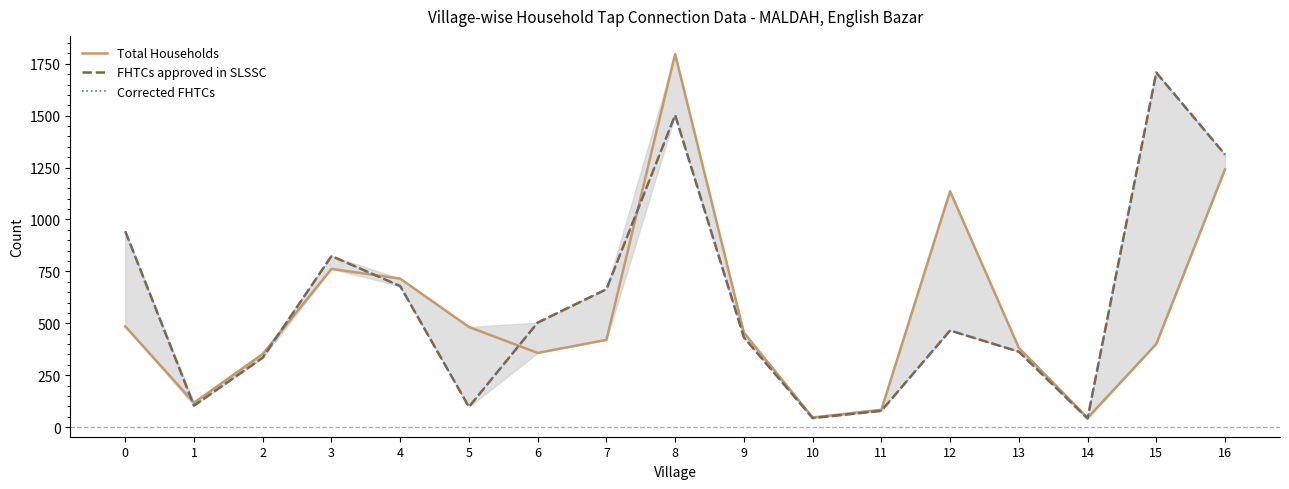

How many series are shown in this chart?

3